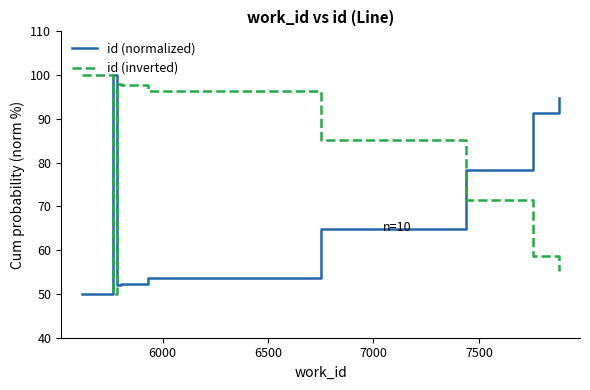

How many times do id (inverted) and id (normalized) cross each other?

3